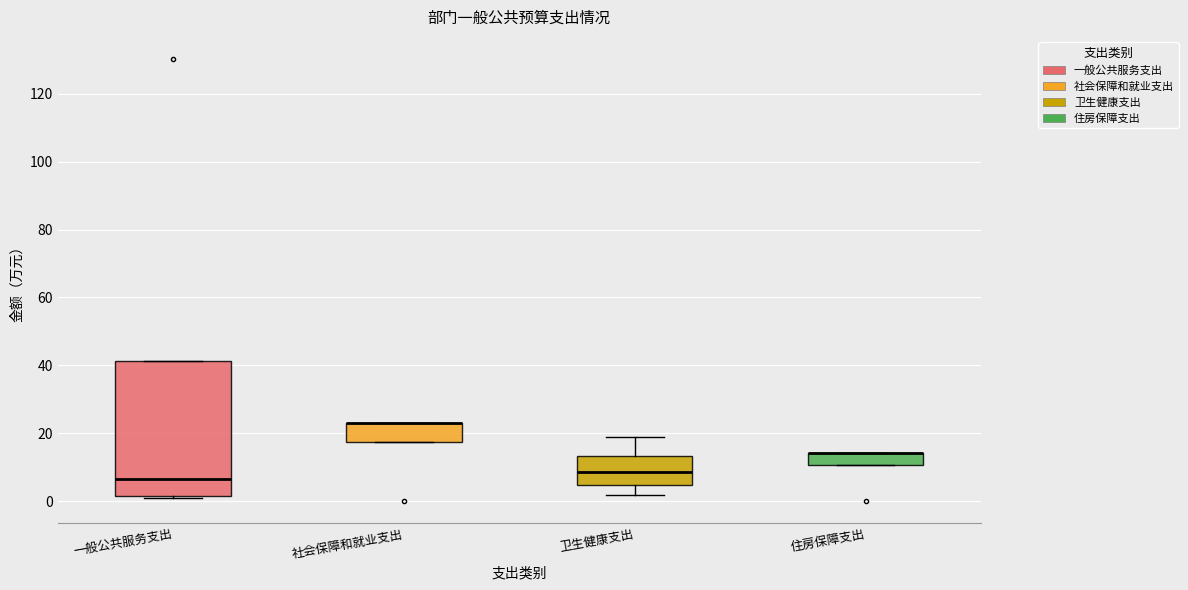

Where is the lower edge of the box for 住房保障支出 on the y-axis? The values are not printed on the chart, so give them approximately, as read against the axis.

10